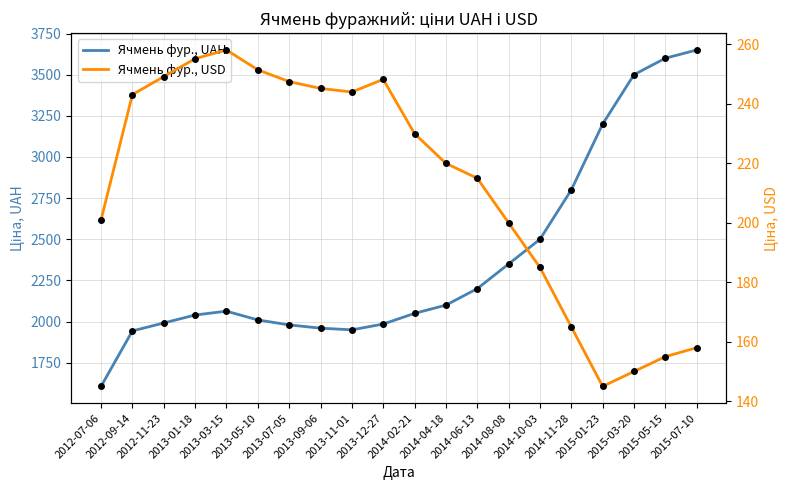

Reading left to right, transcribe all the data shown in this chart.

Ячмень фур., UAH: 2012-07-06=1606.7	2012-09-14=1943.3	2012-11-23=1991.7	2013-01-18=2040.0	2013-03-15=2063.3	2013-05-10=2010.0	2013-07-05=1980.0	2013-09-06=1960.0	2013-11-01=1950.0	2013-12-27=1985.0	2014-02-21=2050.0	2014-04-18=2100.0	2014-06-13=2200.0	2014-08-08=2350.0	2014-10-03=2500.0	2014-11-28=2800.0	2015-01-23=3200.0	2015-03-20=3500.0	2015-05-15=3600.0	2015-07-10=3650.0
Ячмень фур., USD: 2012-07-06=201.0	2012-09-14=243.1	2012-11-23=249.2	2013-01-18=255.2	2013-03-15=258.1	2013-05-10=251.5	2013-07-05=247.5	2013-09-06=245.2	2013-11-01=244.0	2013-12-27=248.2	2014-02-21=230.0	2014-04-18=220.0	2014-06-13=215.0	2014-08-08=200.0	2014-10-03=185.0	2014-11-28=165.0	2015-01-23=145.0	2015-03-20=150.0	2015-05-15=155.0	2015-07-10=158.0